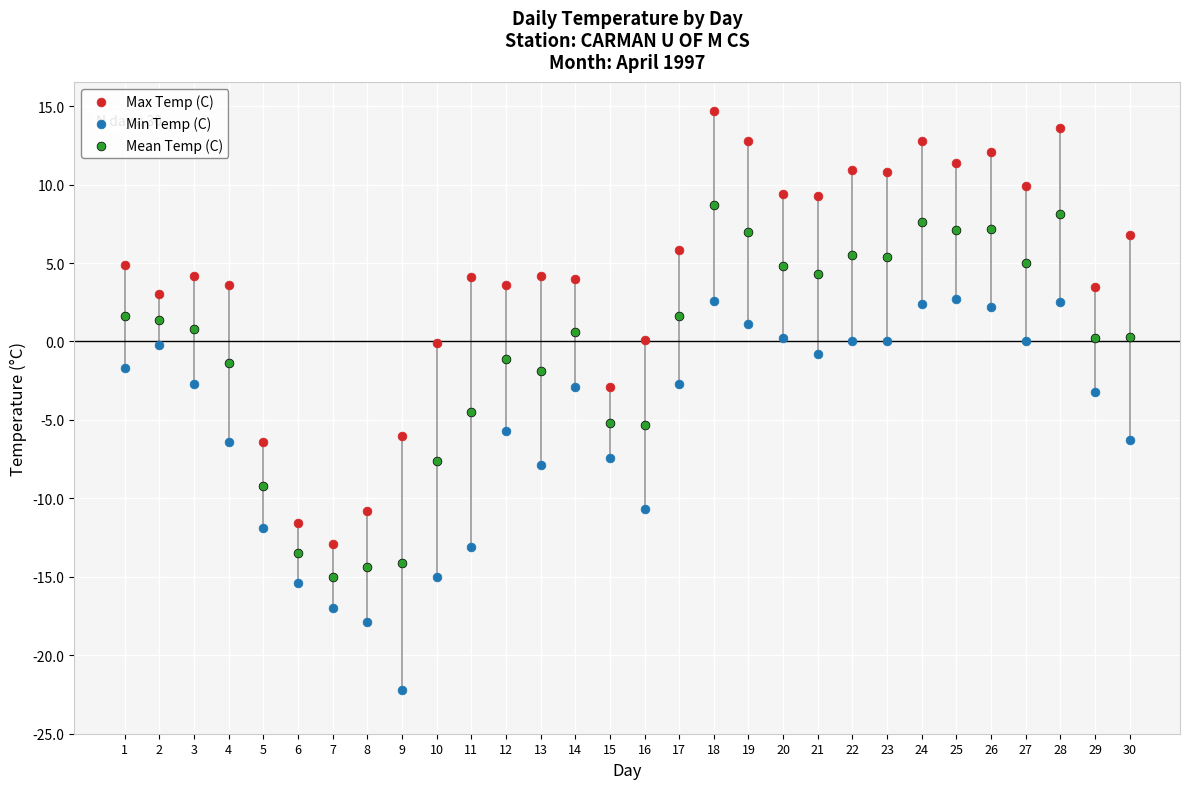

What is the X range (max minus min) for the scatter plot?

29.0